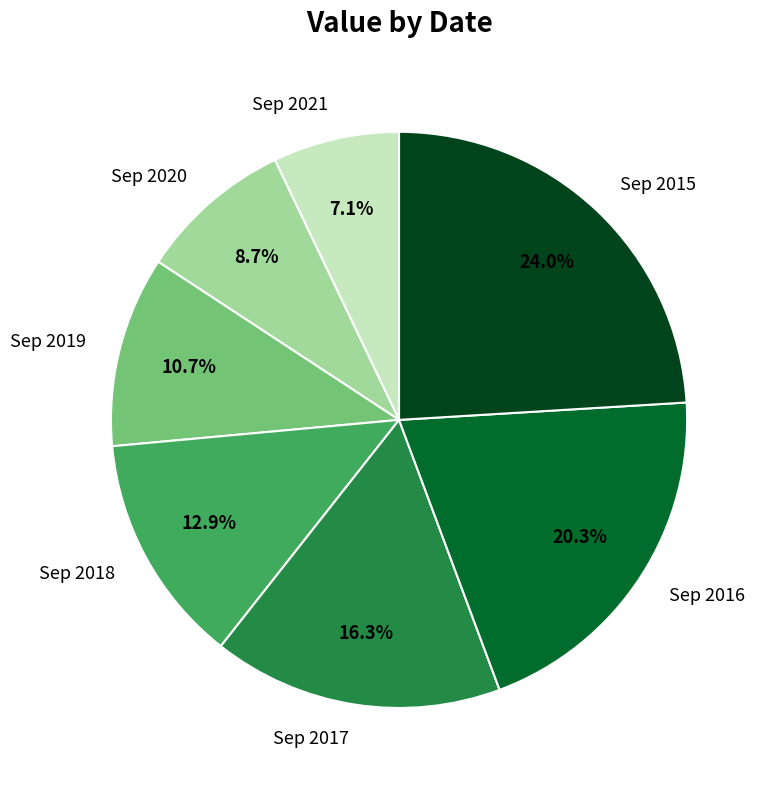

Approximately how many times larger is the value at Sep 2019 compared to Sep 2016?

0.5